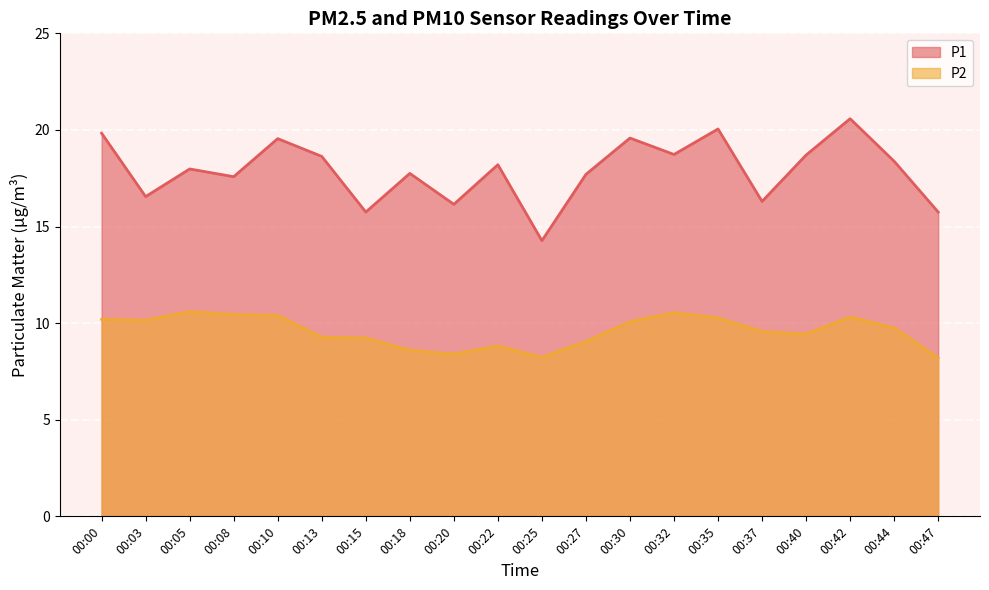

How many lines are shown in the chart?

2